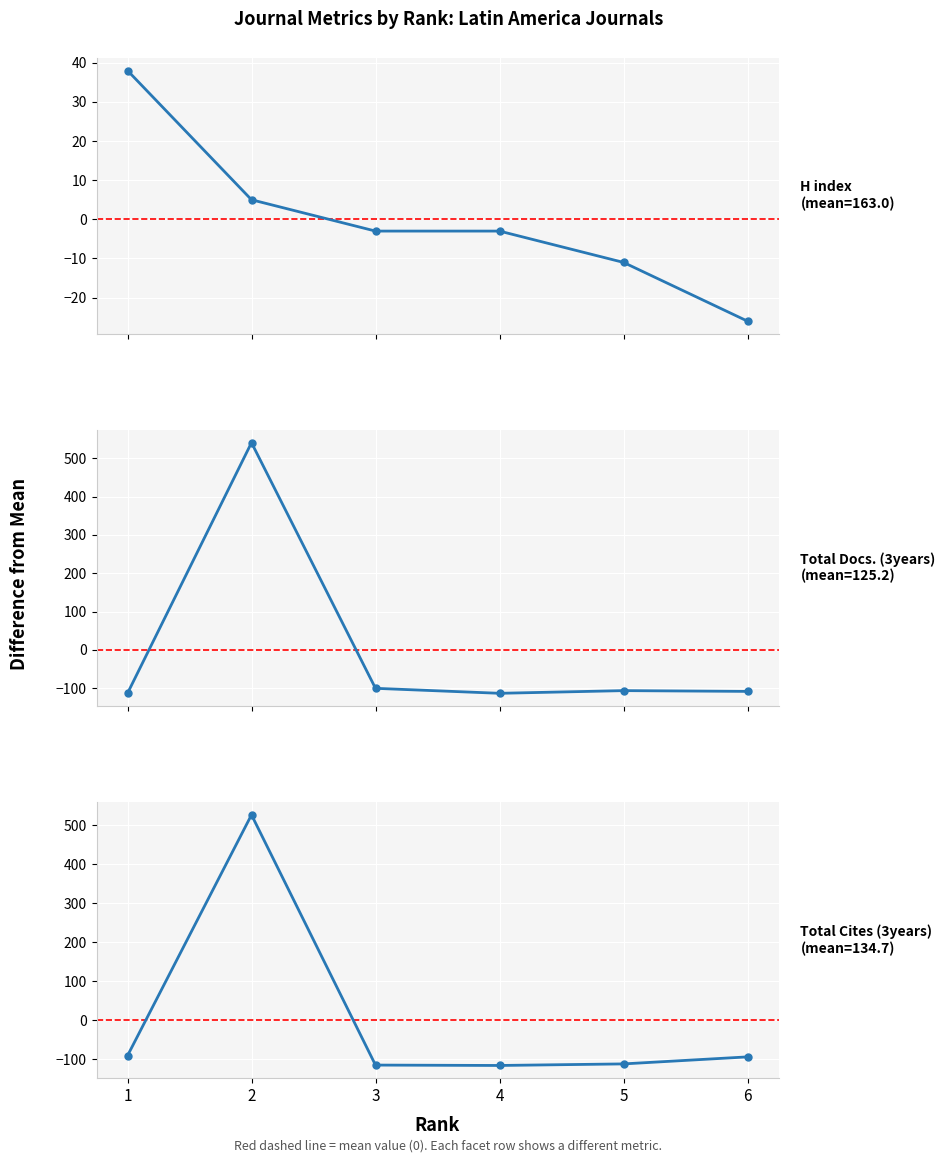

How many distinct data groups are displayed?

3